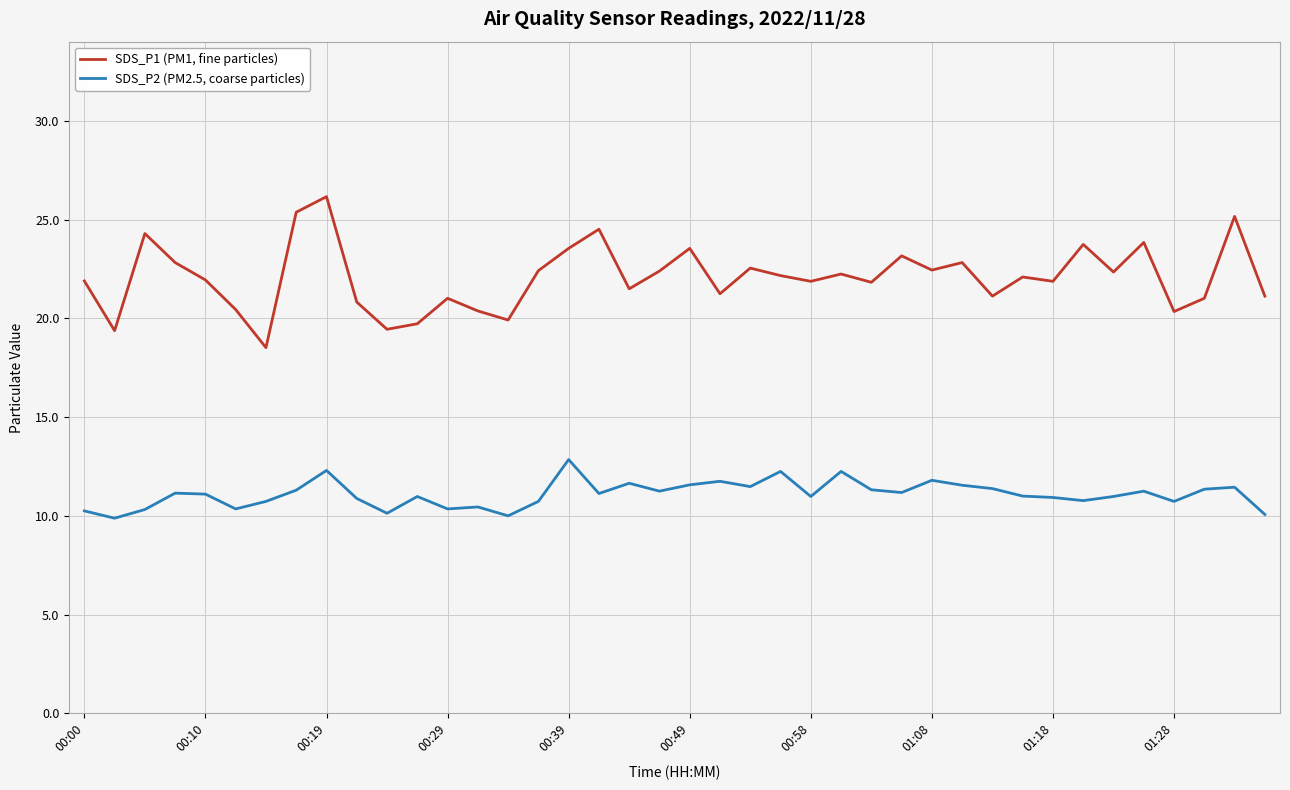

List the series in order of their overall mean, highest first.

SDS_P1 (PM1, fine particles), SDS_P2 (PM2.5, coarse particles)